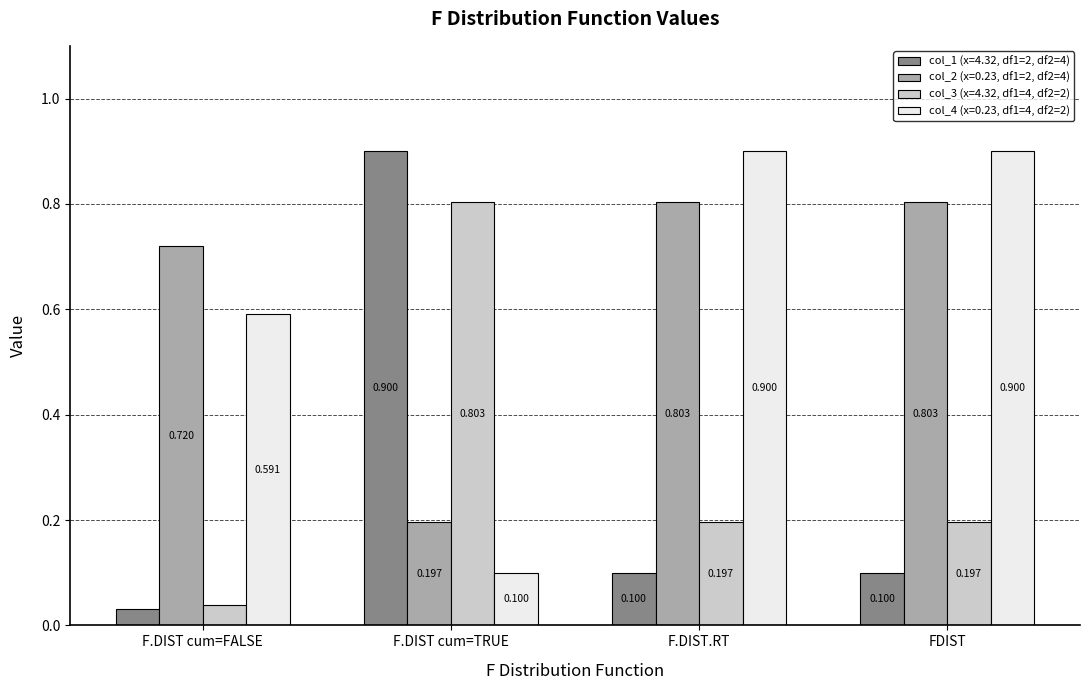

Which category has the lowest value across all series?

F.DIST cum=FALSE